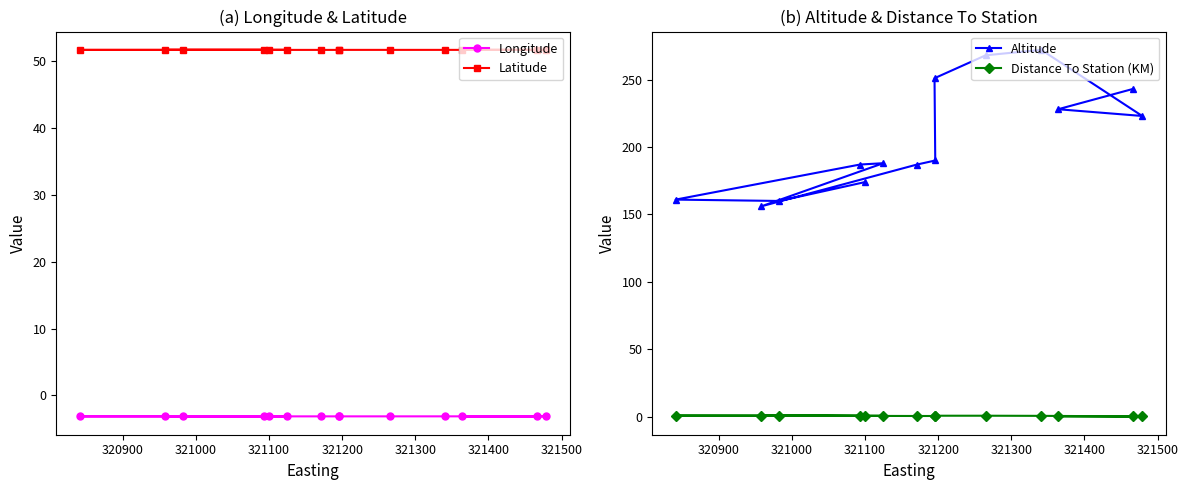

How many interior local valleys does the Distance To Station (KM) series have?

1